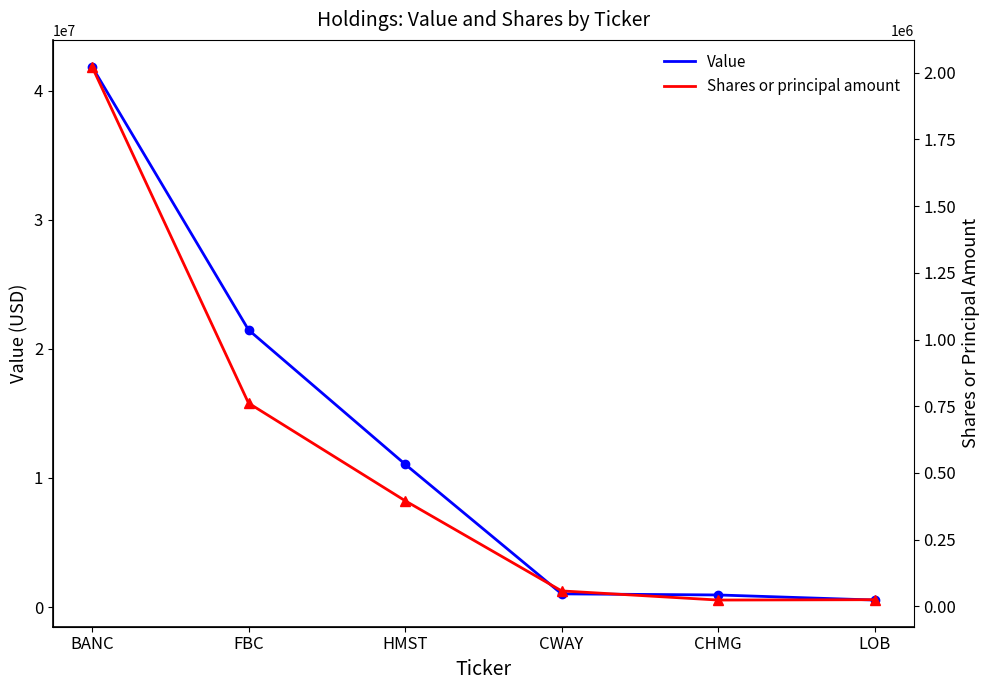

Which has a higher value, BANC or HMST?

BANC